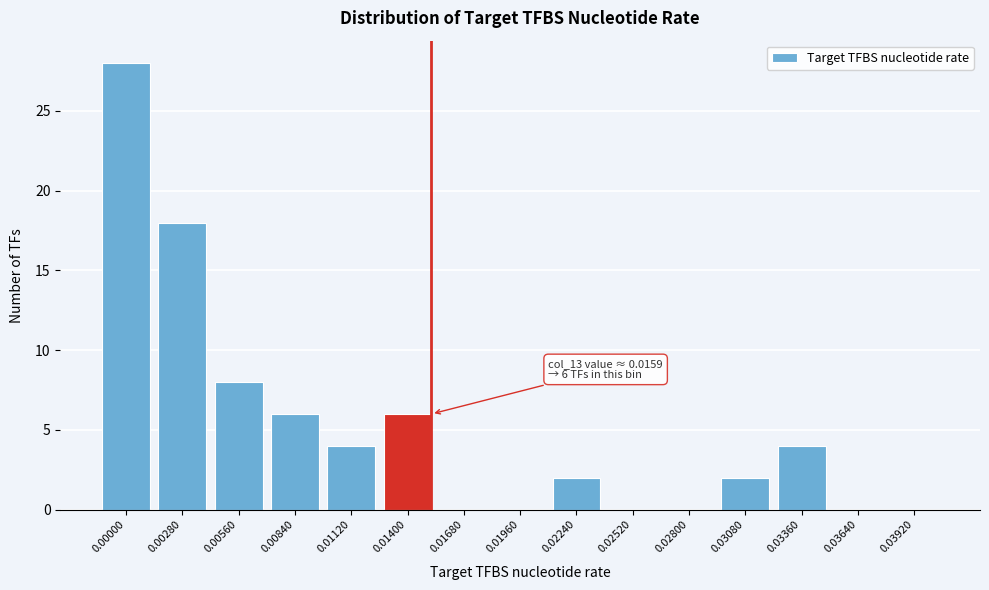

Reading right to left, extract all data points from this chart.

0.03920=0	0.03640=0	0.03360=4	0.03080=2	0.02800=0	0.02520=0	0.02240=2	0.01960=0	0.01680=0	0.01400=6	0.01120=4	0.00840=6	0.00560=8	0.00280=18	0.00000=28